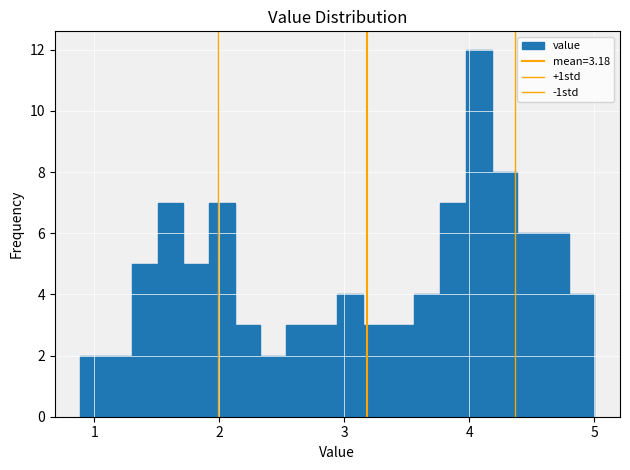

Around what value on the x-axis is the tallest bar? Give the approximate position of its centre, as read against the axis.

4.1